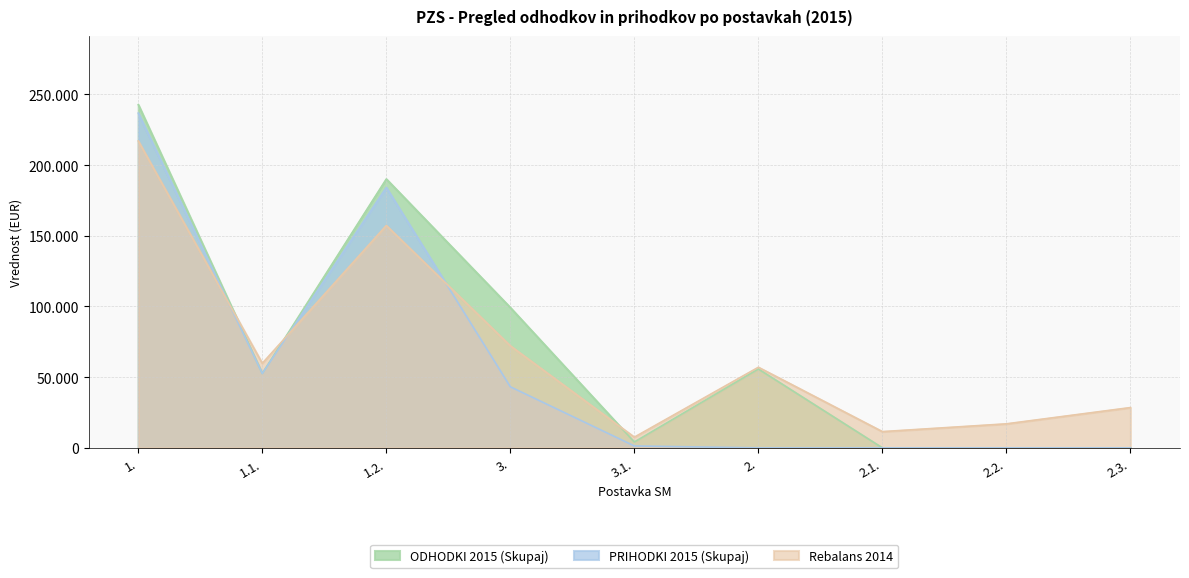

What is the difference between the second highest and second lowest values in the ODHODKI 2015 (Skupaj) series?

190141